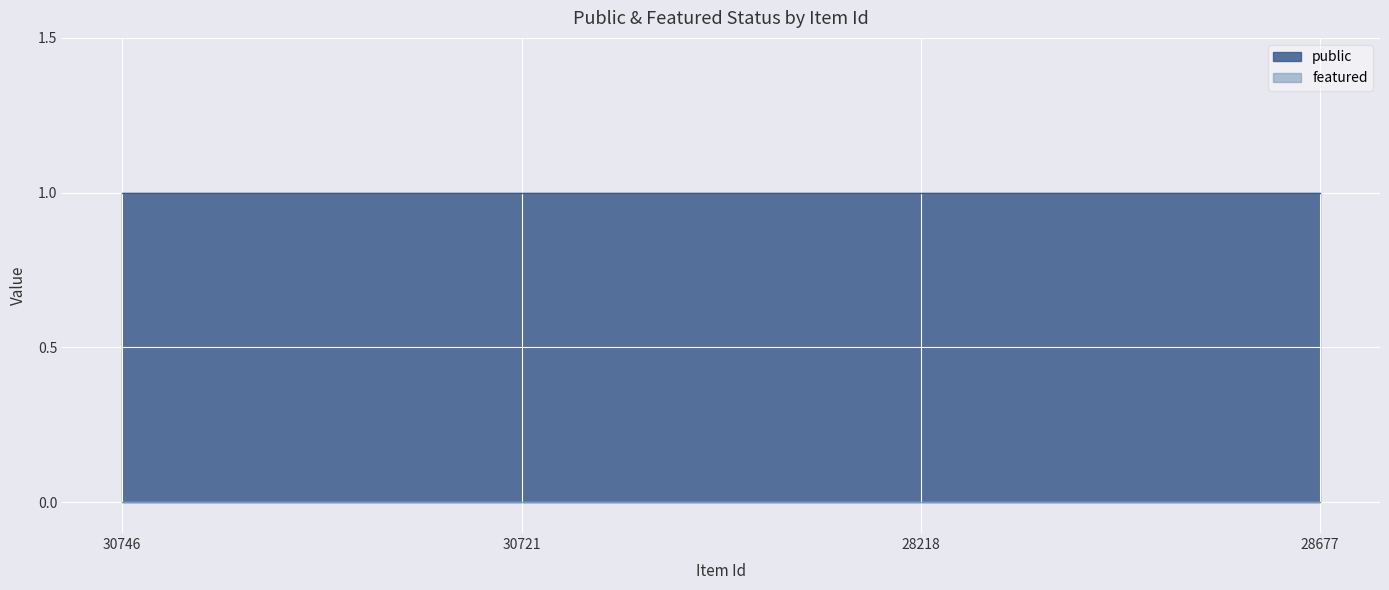

At which category is the sum across all series the highest?

30746